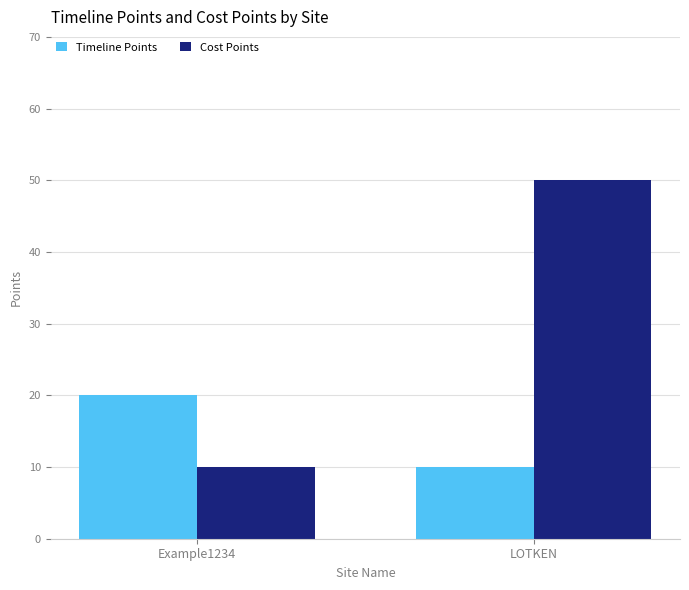

Reading left to right, list all the values displayed in this chart.

Timeline Points: 20	10
Cost Points: 10	50